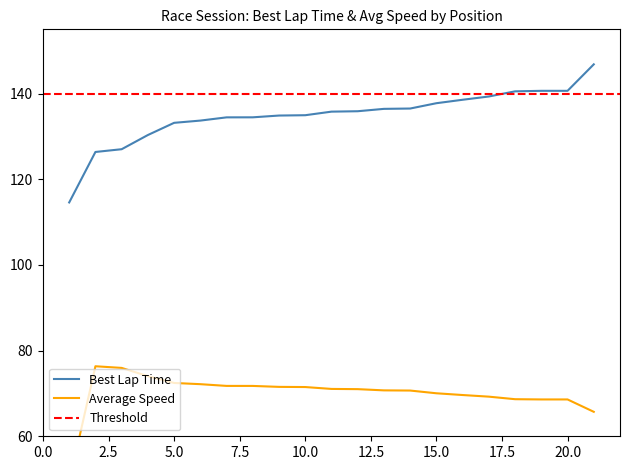

True or false: Average Speed and Best Lap time intersect in this chart.

False